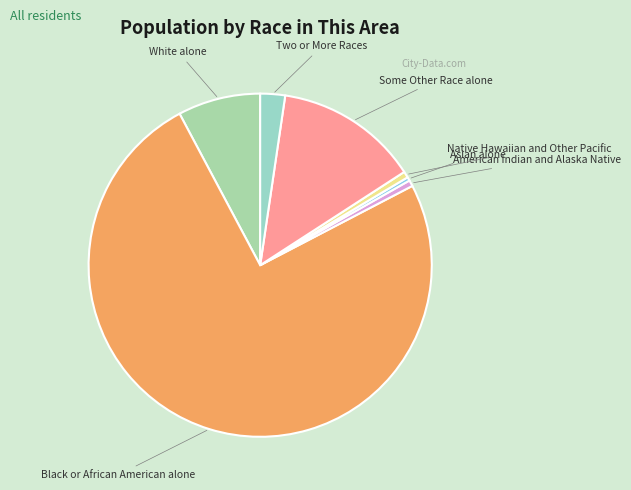

True or false: White alone accounts for 14% of the total.

False